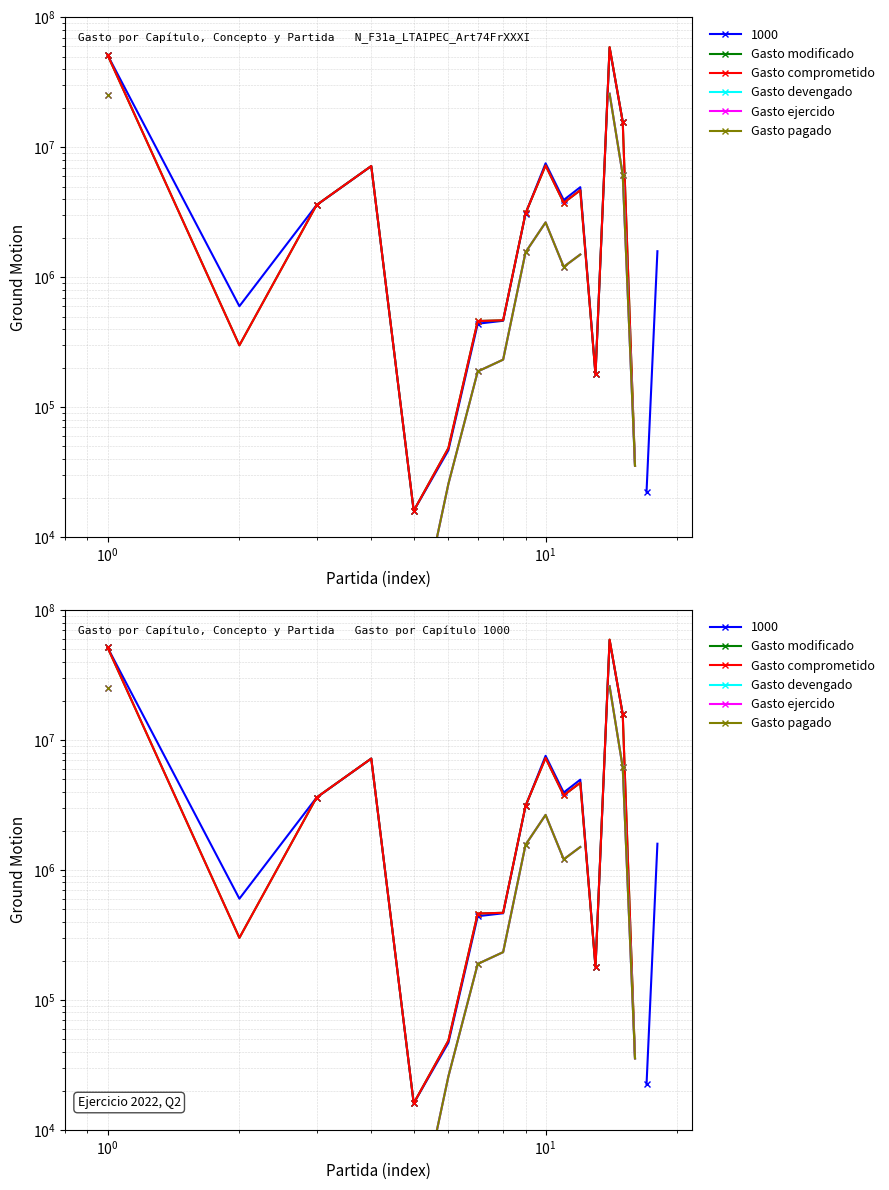

How many interior local valleys does the Gasto pagado series have?

2